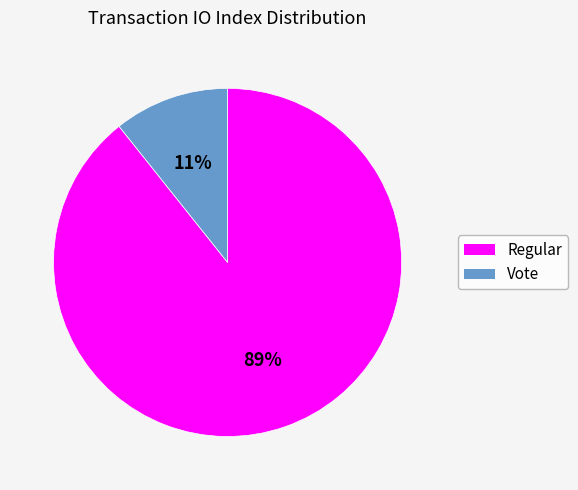

To the nearest percent, what is the average slice percentage?

50%